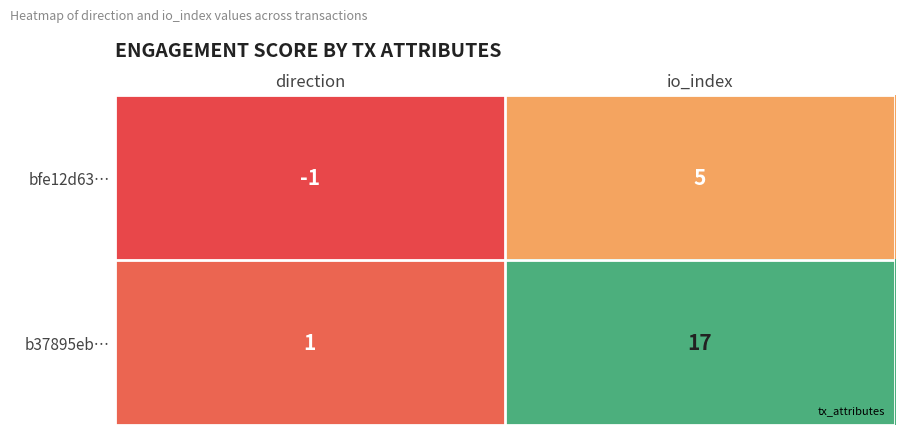

At which label is bfe12d63… closest to 2?

direction